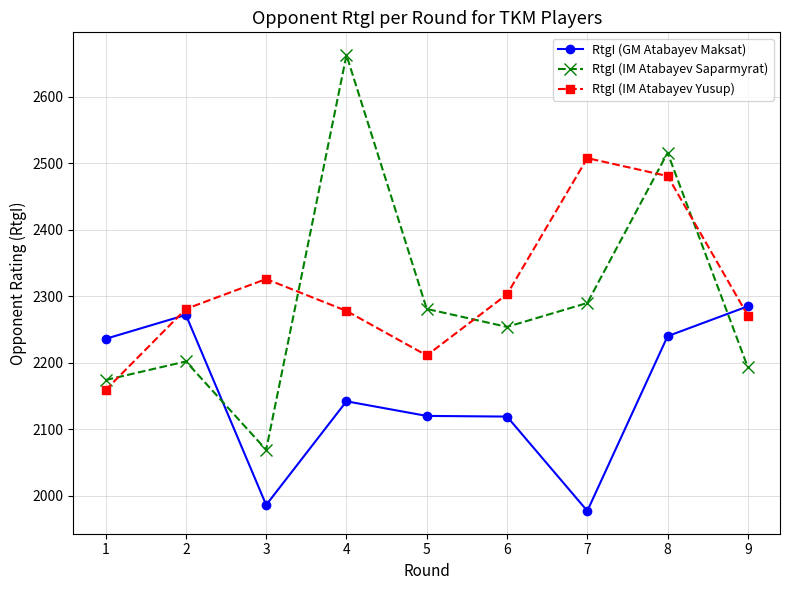

Which series changed the most between 1 and 2?

RtgI (IM Atabayev Yusup)